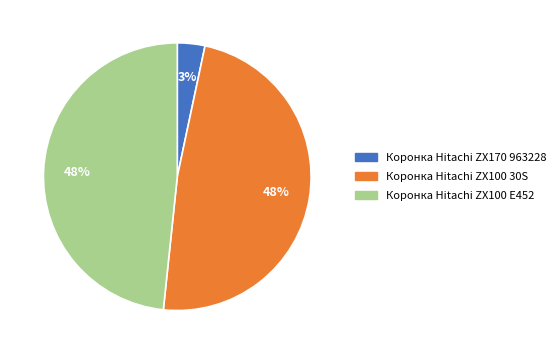

Combined, do Коронка Hitachi ZX100 E452 and Коронка Hitachi ZX100 30S account for over 50%?

Yes